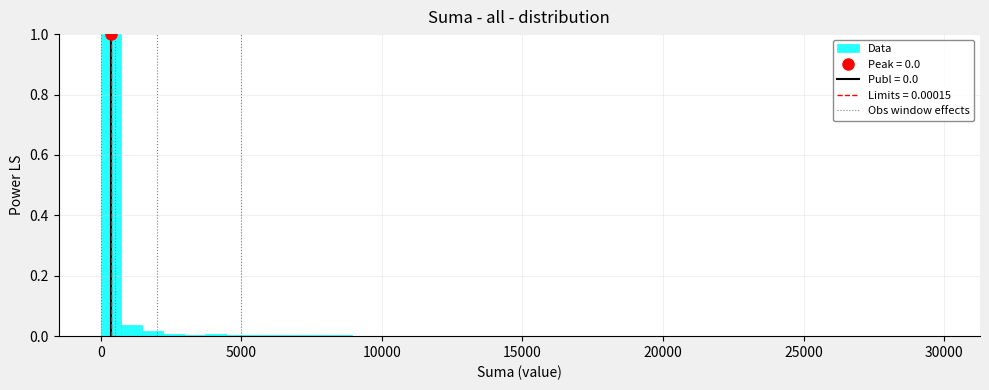

Around what value on the x-axis is the tallest bar? Give the approximate position of its centre, as read against the axis.

500